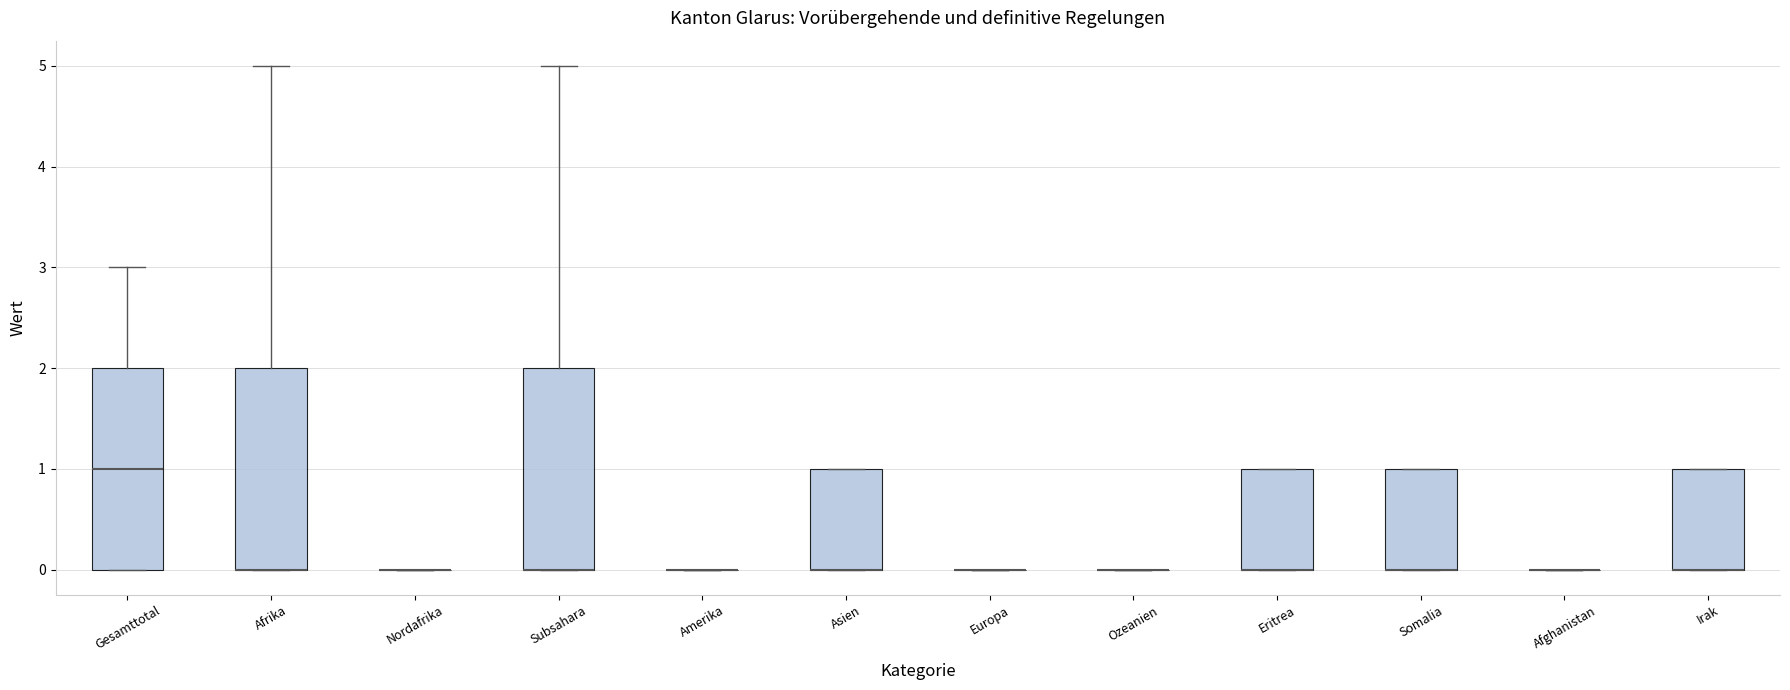

Reading left to right, transcribe this box plot: for each box, give where its median line is, the range the box spans, and where its two whiskers end, as read against the y-axis. The values are not printed on the chart, so give them approximately, as read against the axis.

Gesamttotal: median 1, box 0 to 2, whiskers 0 to 3
Afrika: median 0 (drawn on the box's lower edge), box 0 to 2, whiskers 0 to 5
Nordafrika: box collapsed to a line at 0, whiskers 0 to 0
Subsahara: median 0 (drawn on the box's lower edge), box 0 to 2, whiskers 0 to 5
Amerika: box collapsed to a line at 0, whiskers 0 to 0
Asien: median 0 (drawn on the box's lower edge), box 0 to 1, whiskers 0 to 1
Europa: box collapsed to a line at 0, whiskers 0 to 0
Ozeanien: box collapsed to a line at 0, whiskers 0 to 0
Eritrea: median 0 (drawn on the box's lower edge), box 0 to 1, whiskers 0 to 1
Somalia: median 0 (drawn on the box's lower edge), box 0 to 1, whiskers 0 to 1
Afghanistan: box collapsed to a line at 0, whiskers 0 to 0
Irak: median 0 (drawn on the box's lower edge), box 0 to 1, whiskers 0 to 1